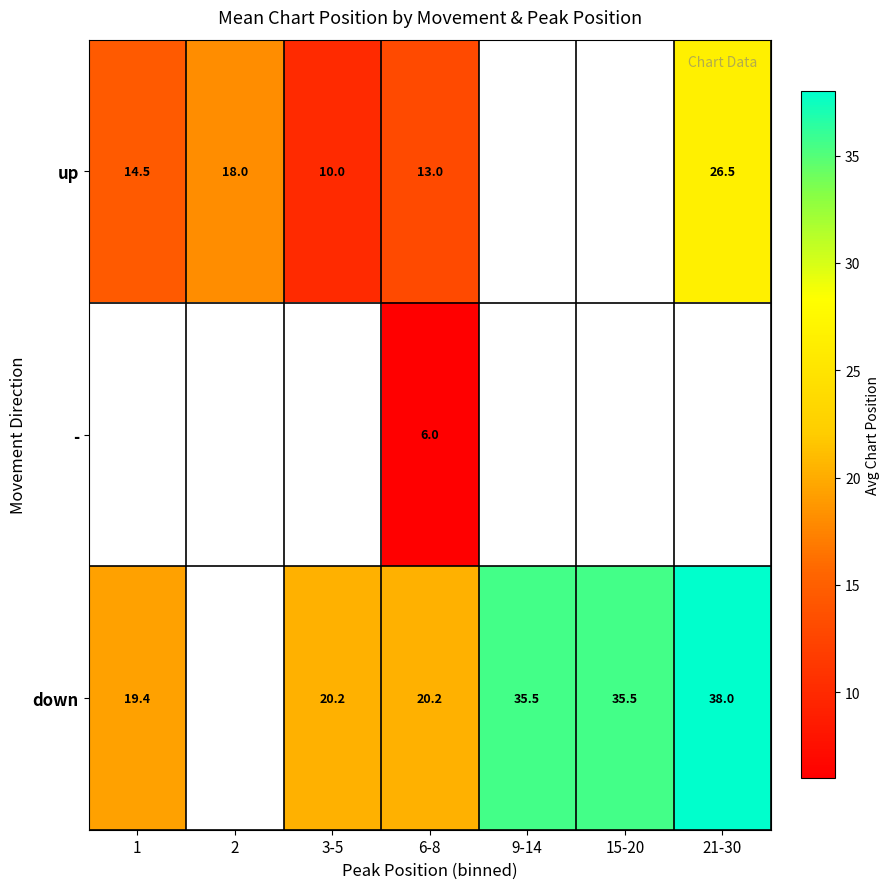

What is the difference between the down values at 6-8 and 1?

0.8